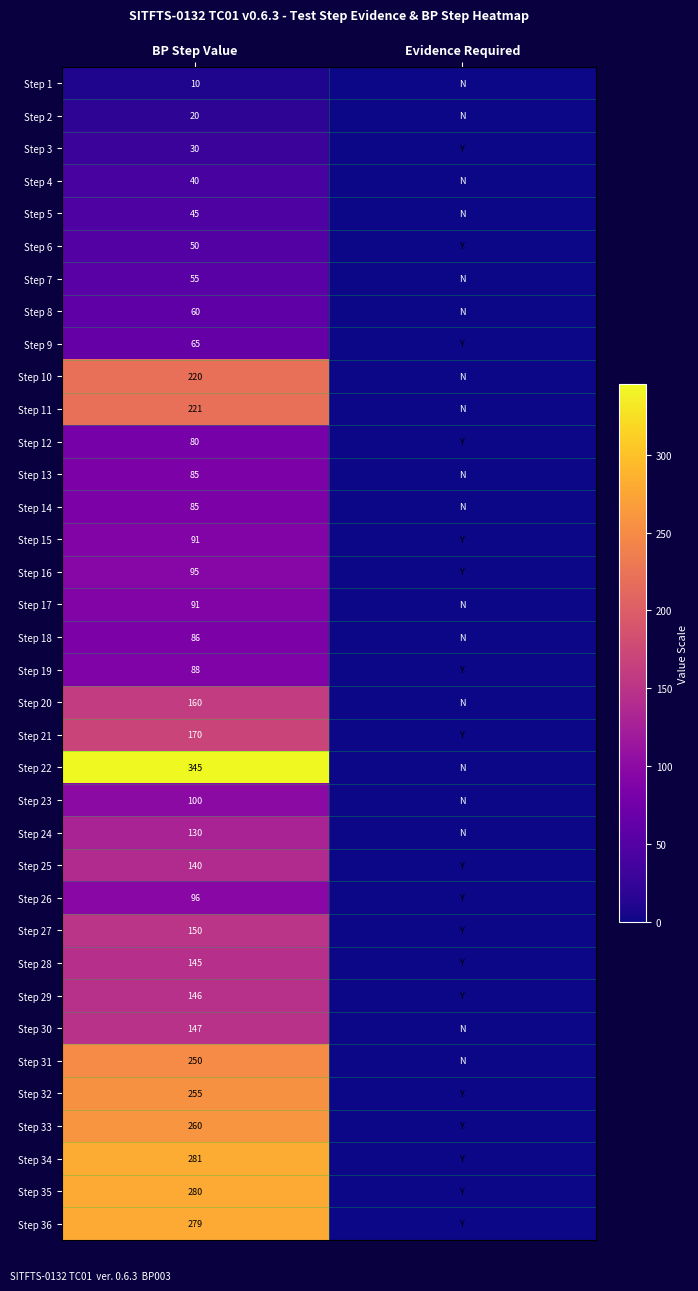

How many distinct data groups are displayed?

36